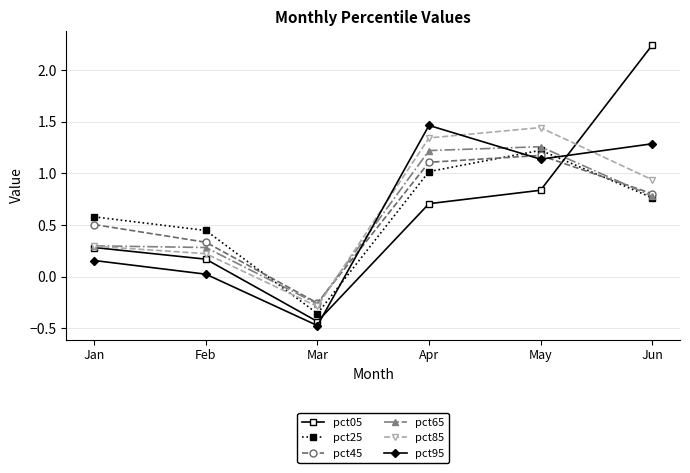

True or false: pct95 and pct05 intersect in this chart.

True